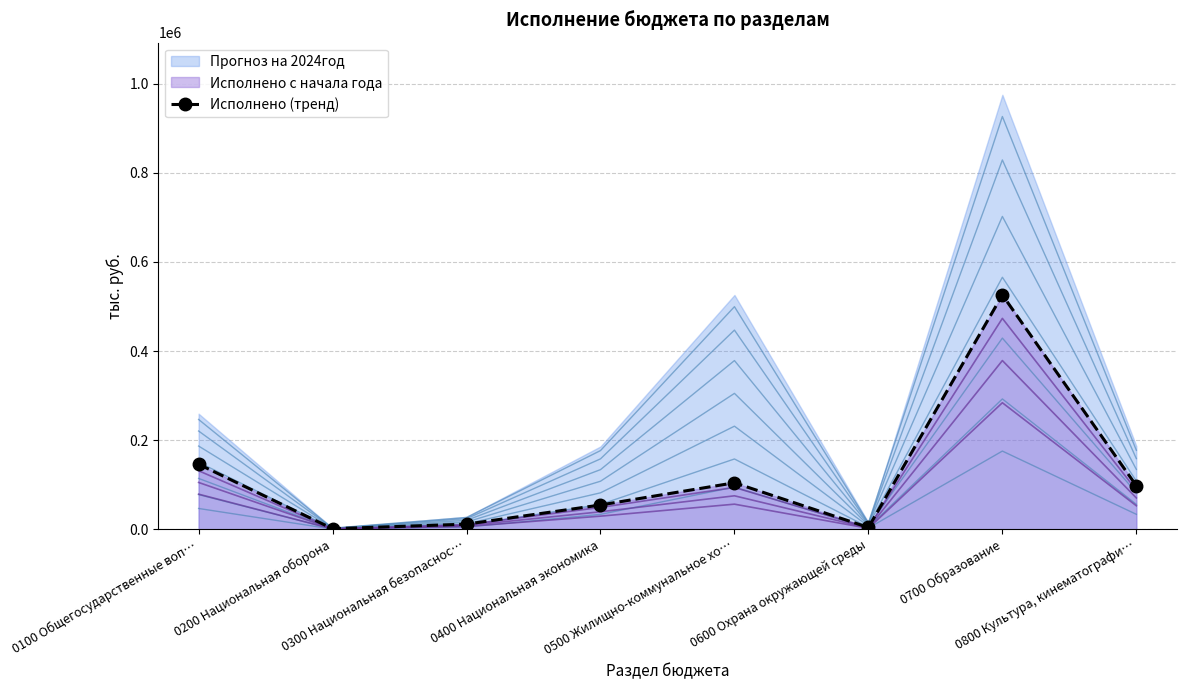

What is the maximum value for Исполнено (тренд)?

525851.7